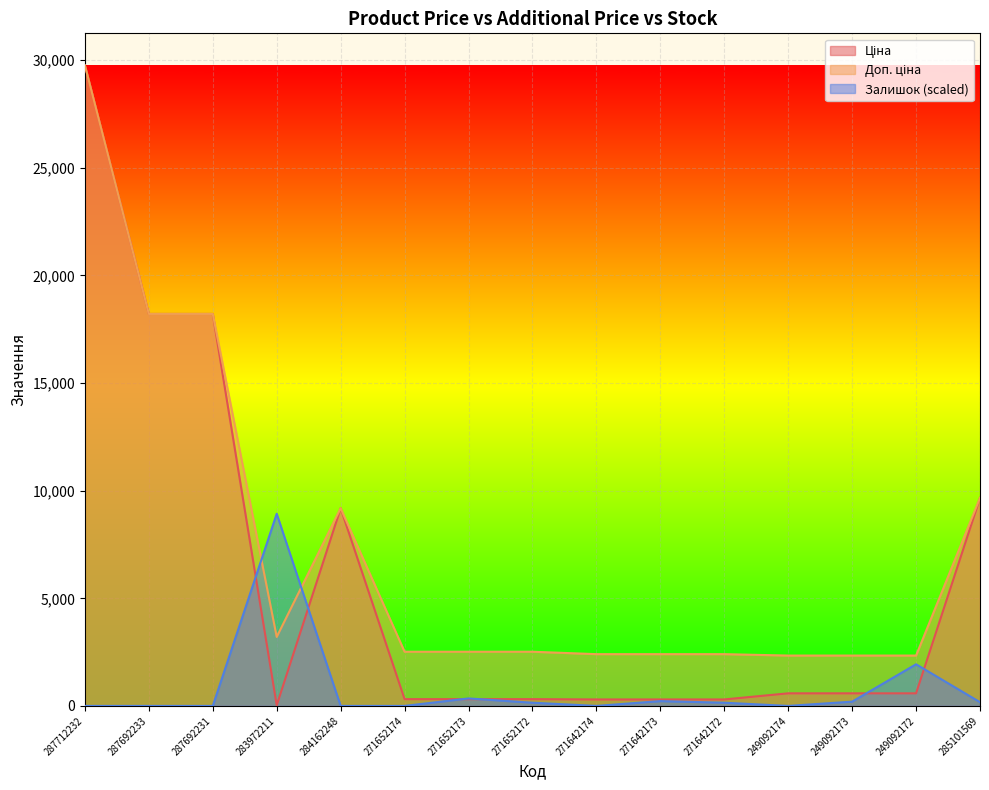

What are all the series names shown in the legend?

Ціна, Доп. ціна, Залишок